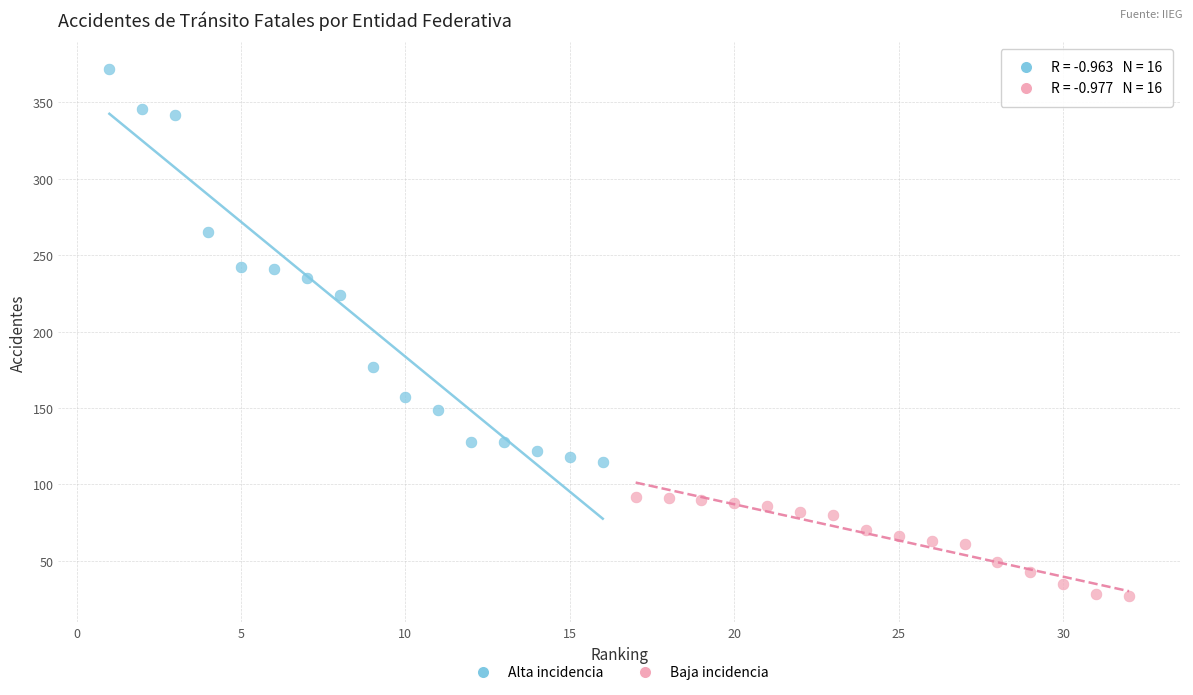

Which series contains the highest Y value?

Alta incidencia